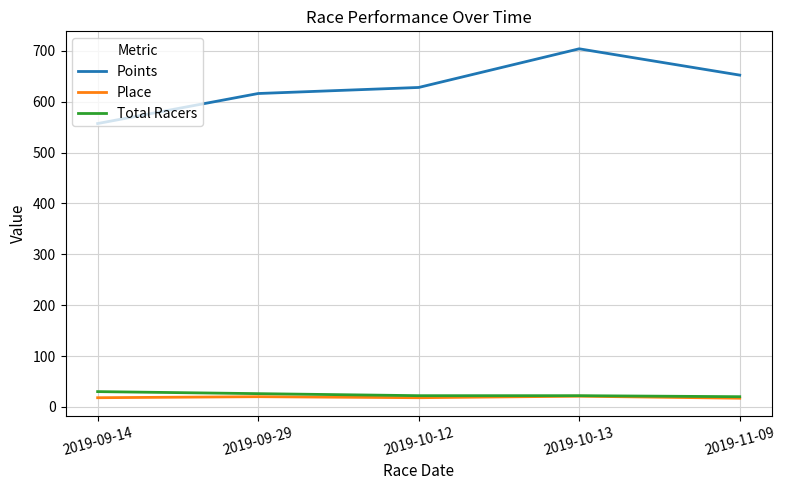

Which label corresponds to the largest value in the chart?

2019-10-13